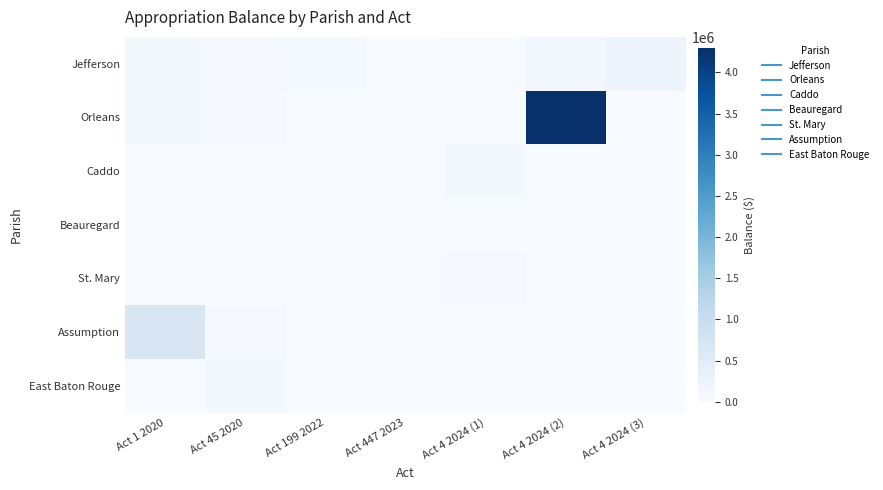

At how many categories does at least one series exceed 3732988?

1